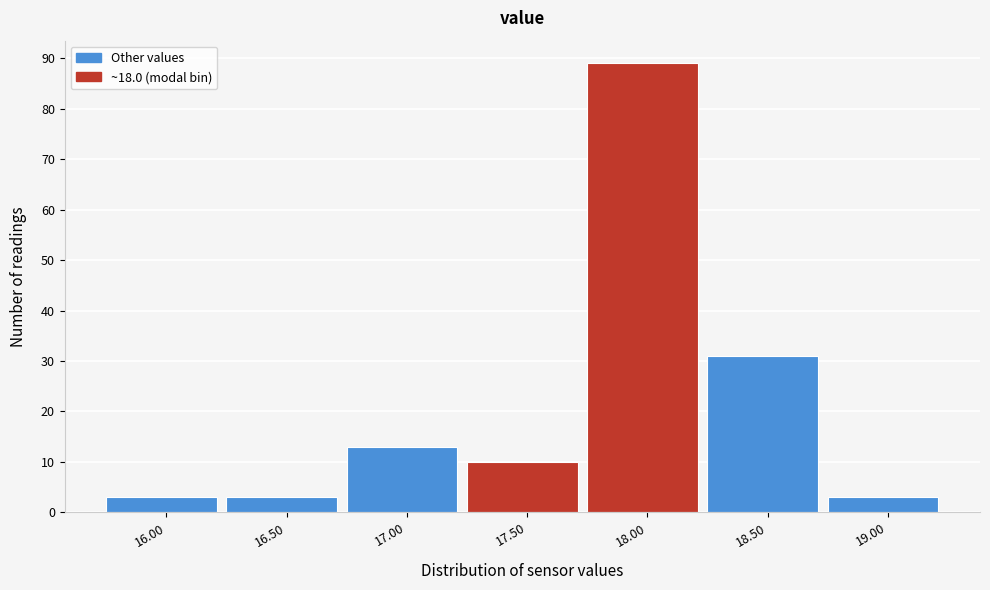

Reading left to right, list all the values displayed in this chart.

16.00=3	16.50=3	17.00=13	17.50=10	18.00=89	18.50=31	19.00=3